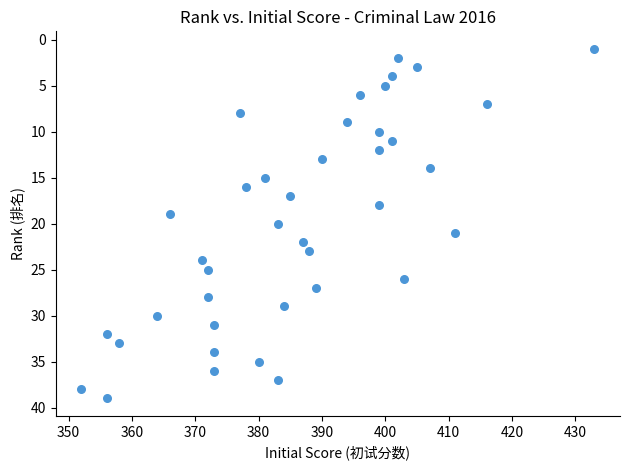

What is the range of X values (max minus min)?

81